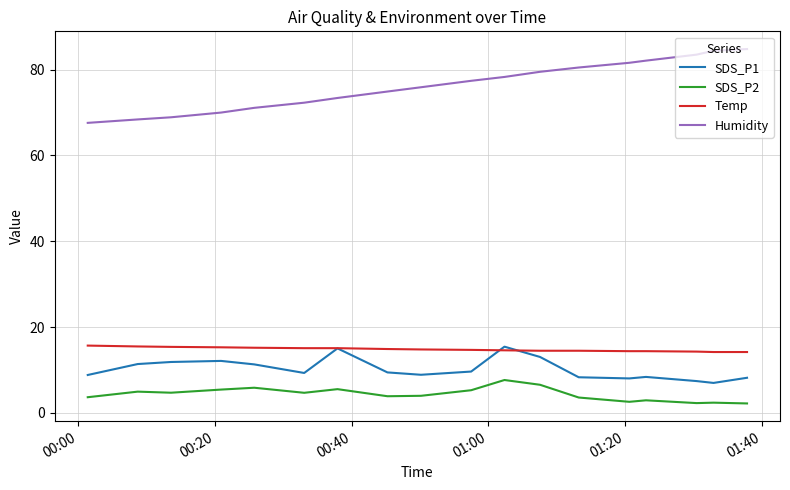

What is the difference between the second highest and second lowest values in the Humidity series?

16.0